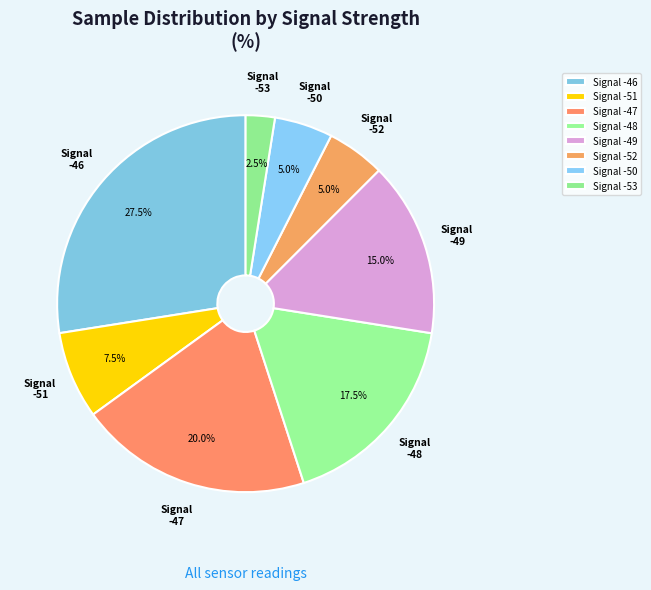

Is the sum of Signal -50 and Signal -51 greater than half?

No